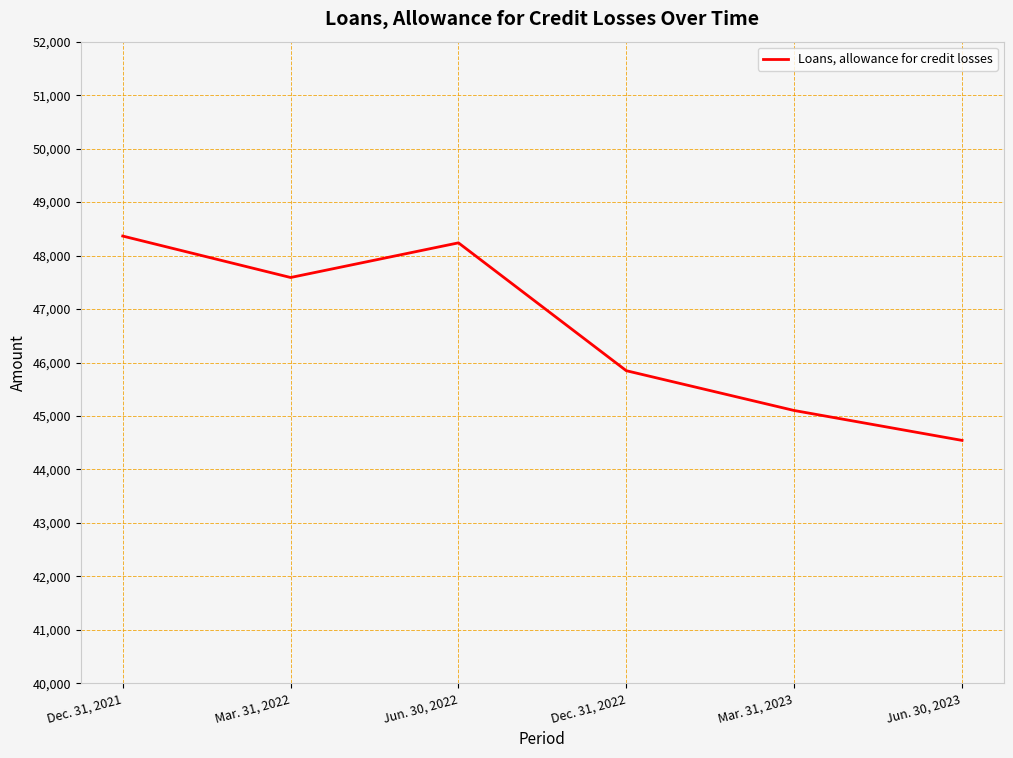

List the labels in order of value, smallest first.

Jun. 30, 2023, Mar. 31, 2023, Dec. 31, 2022, Mar. 31, 2022, Jun. 30, 2022, Dec. 31, 2021